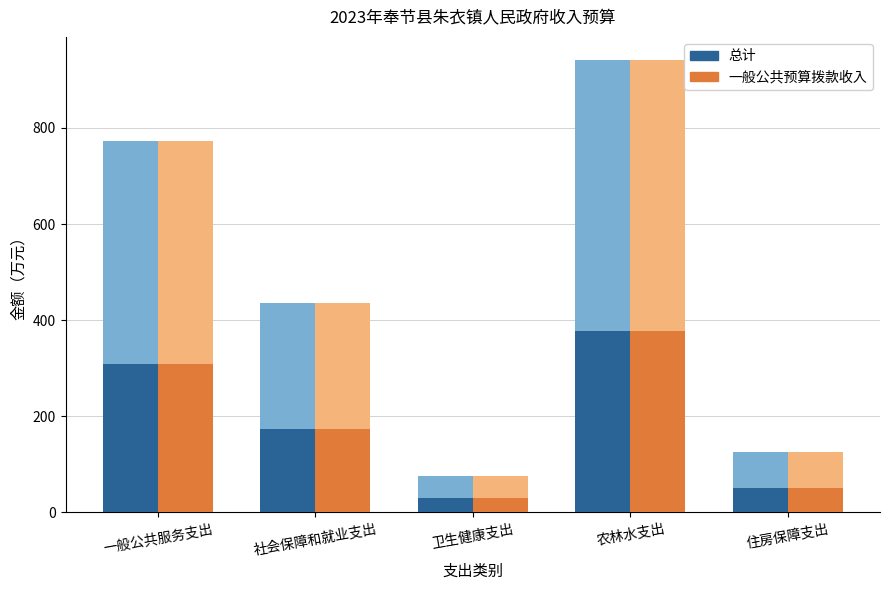

Which series has the largest range (max minus min)?

总计